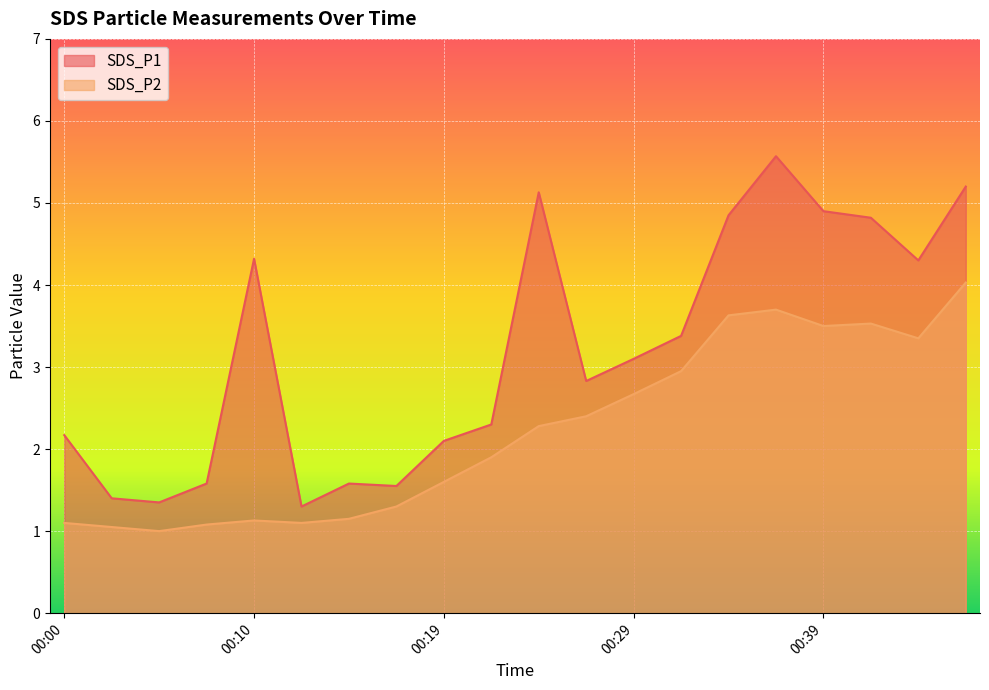

What is the total value across all series at 00:00?

3.3